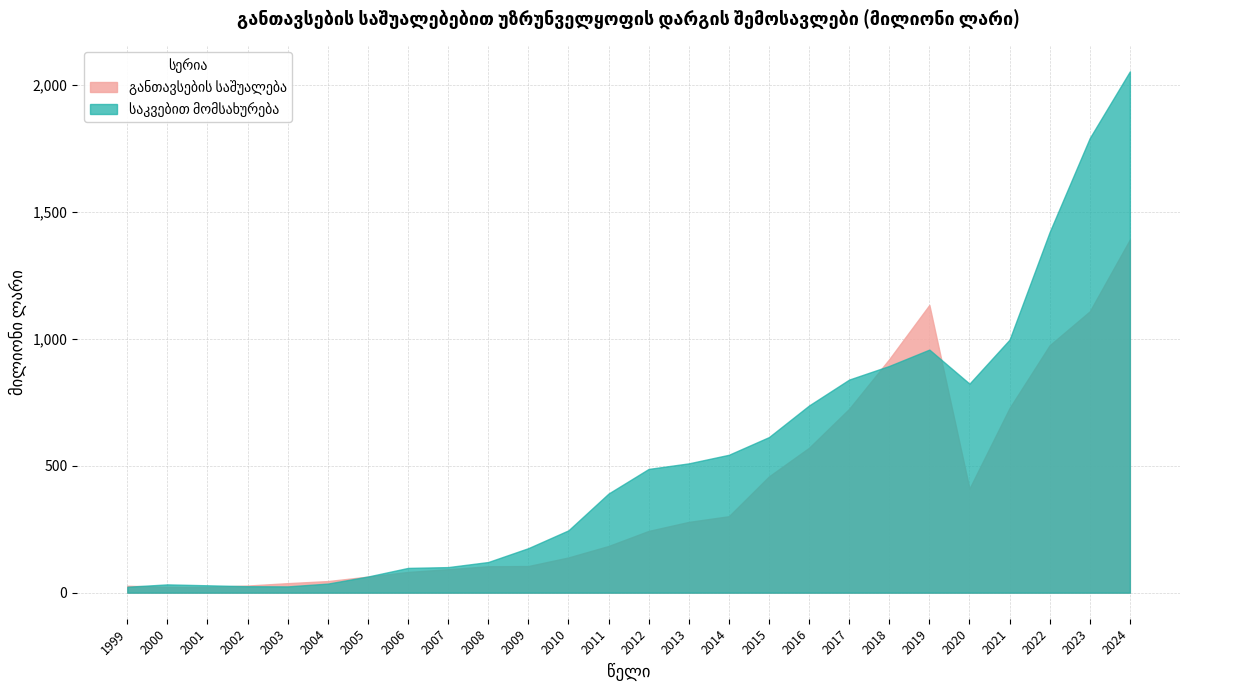

List the series in order of their peak value, lowest first.

განთავსების საშუალება, საკვებით მომსახურება